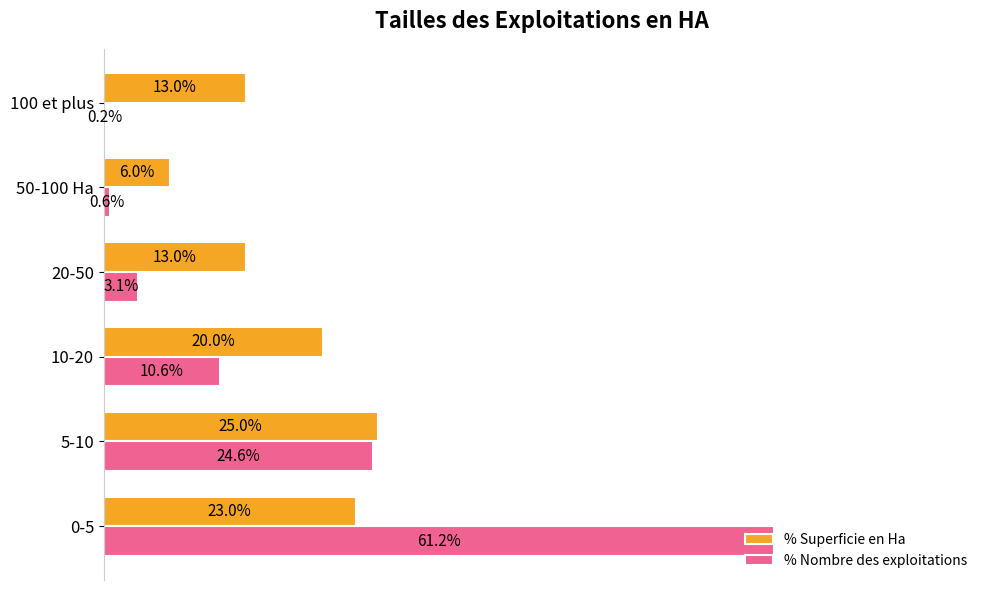

Which series has the widest spread of values?

% Nombre des exploitations